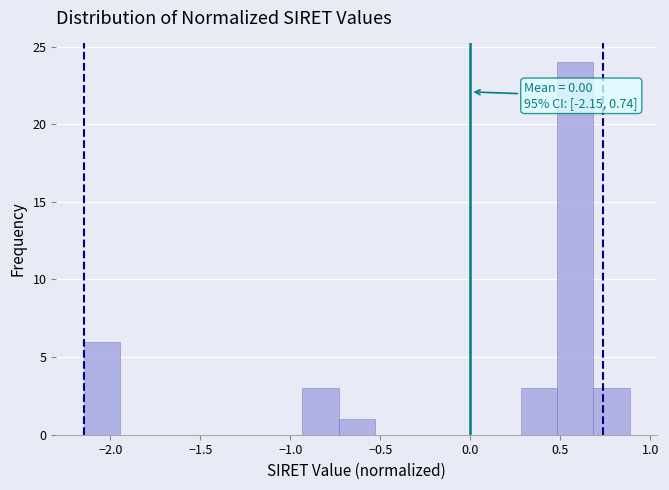

Which range on the x-axis has the tallest bar?

0.50 to 0.70